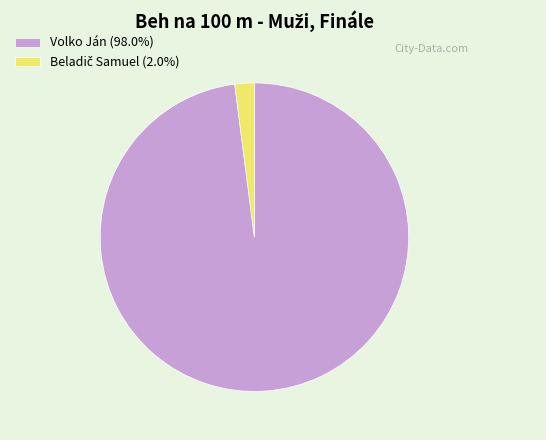

Is Volko Ján (98.0%) the majority of the pie?

Yes